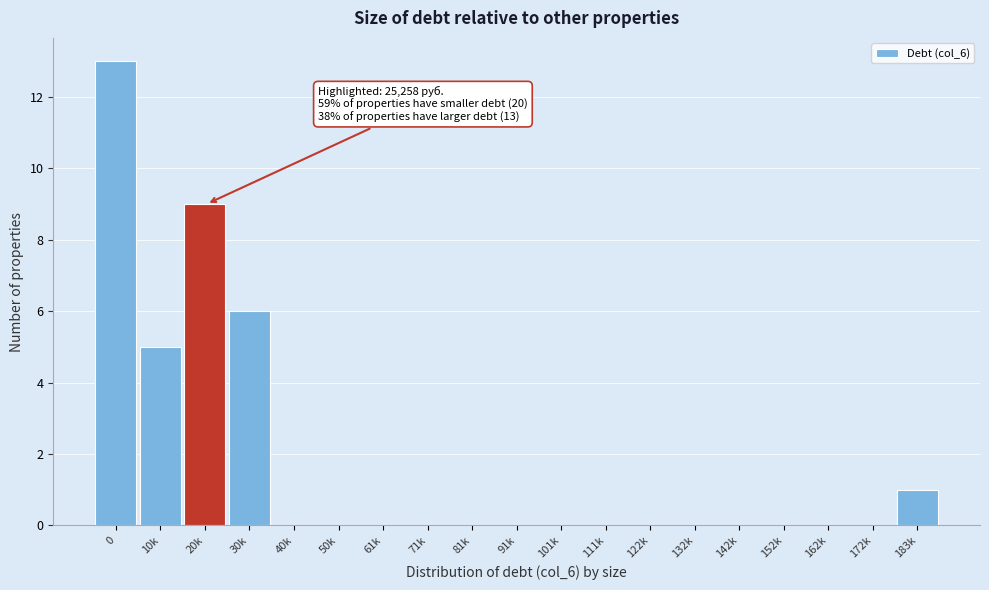

Reading left to right, transcribe all the data shown in this chart.

0=13	10k=5	20k=9	30k=6	40k=0	50k=0	61k=0	71k=0	81k=0	91k=0	101k=0	111k=0	122k=0	132k=0	142k=0	152k=0	162k=0	172k=0	183k=1